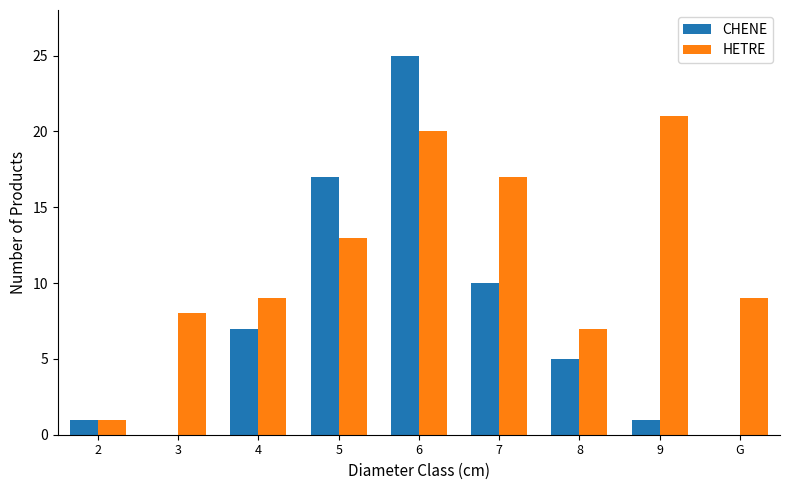

Which series has the widest spread of values?

CHENE